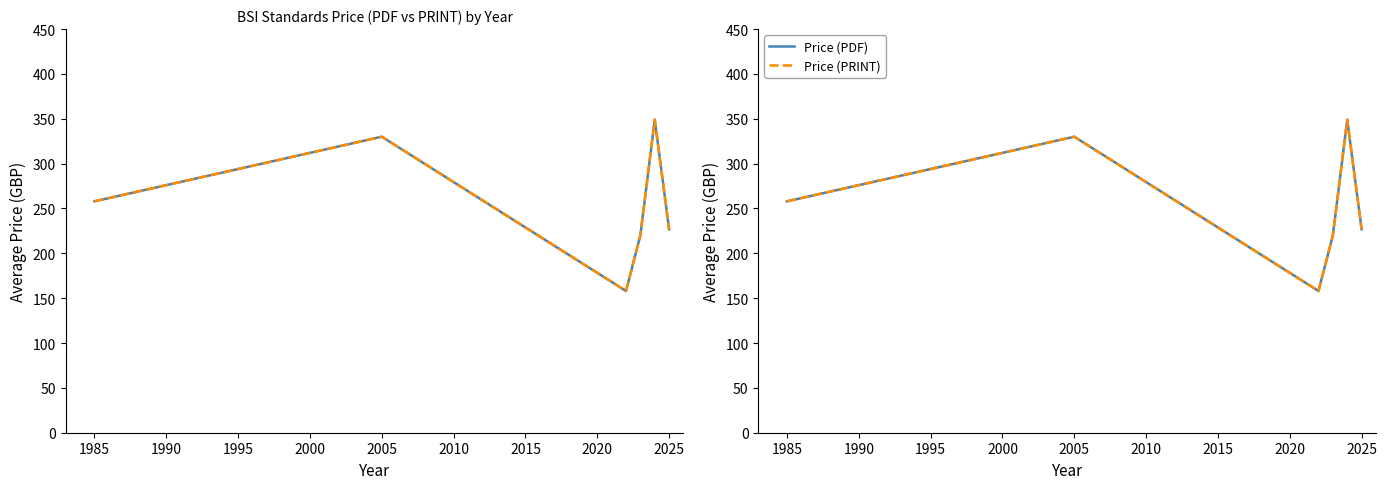

True or false: Price (PDF) has more than 0 points higher than both neighbors.

True